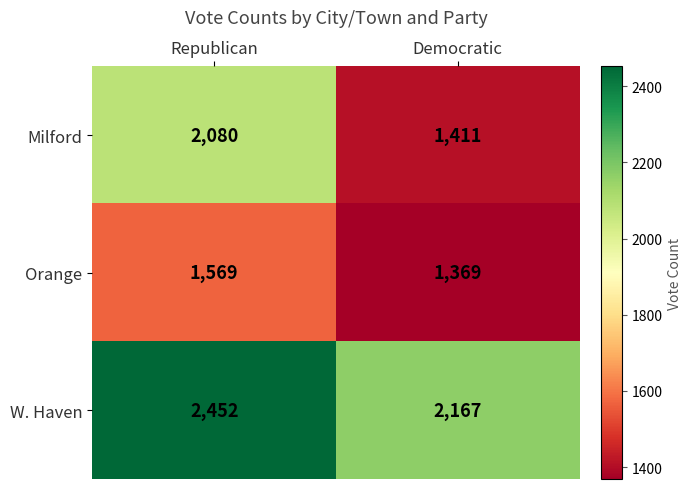

At Republican, list the series in order from largest to smallest.

W. Haven, Milford, Orange